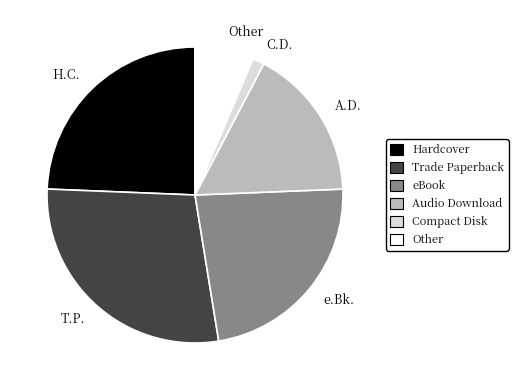

How many slices are in this pie chart?

6